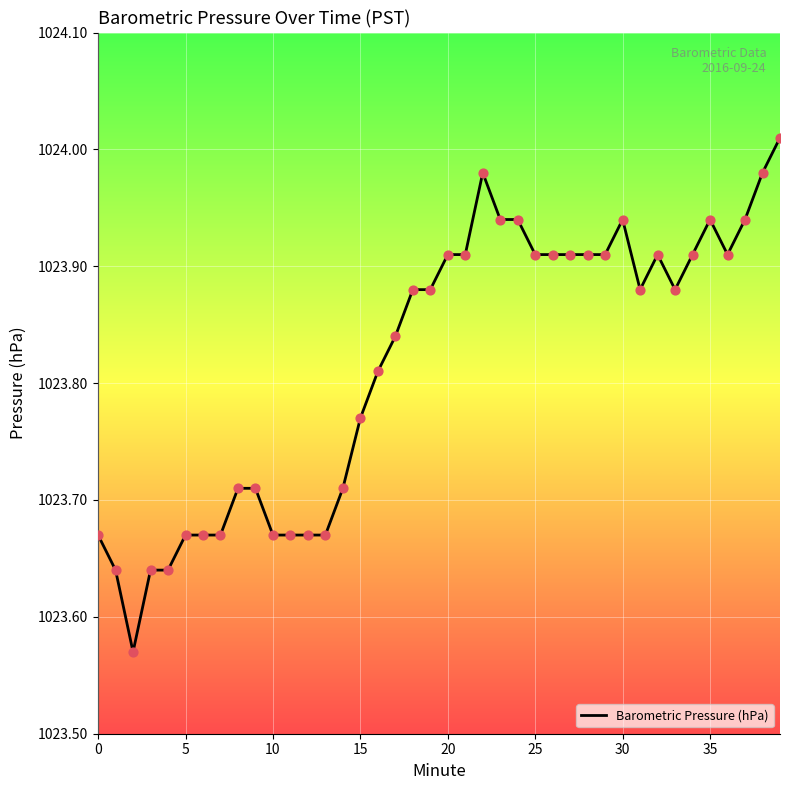

What is the difference between the maximum and minimum values?

0.4